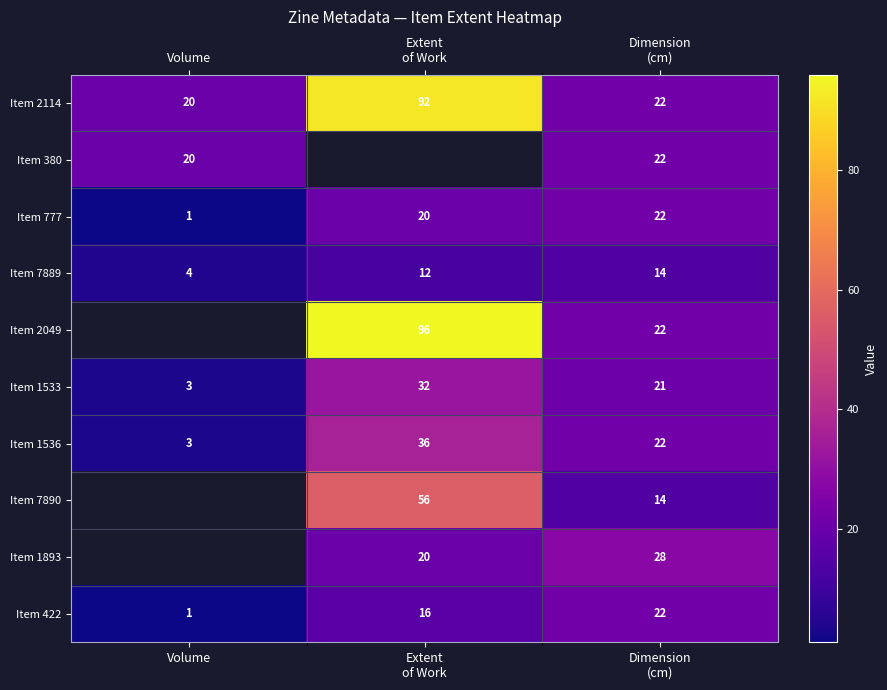

Is it true that Item 777 equals 1 at Volume?

True